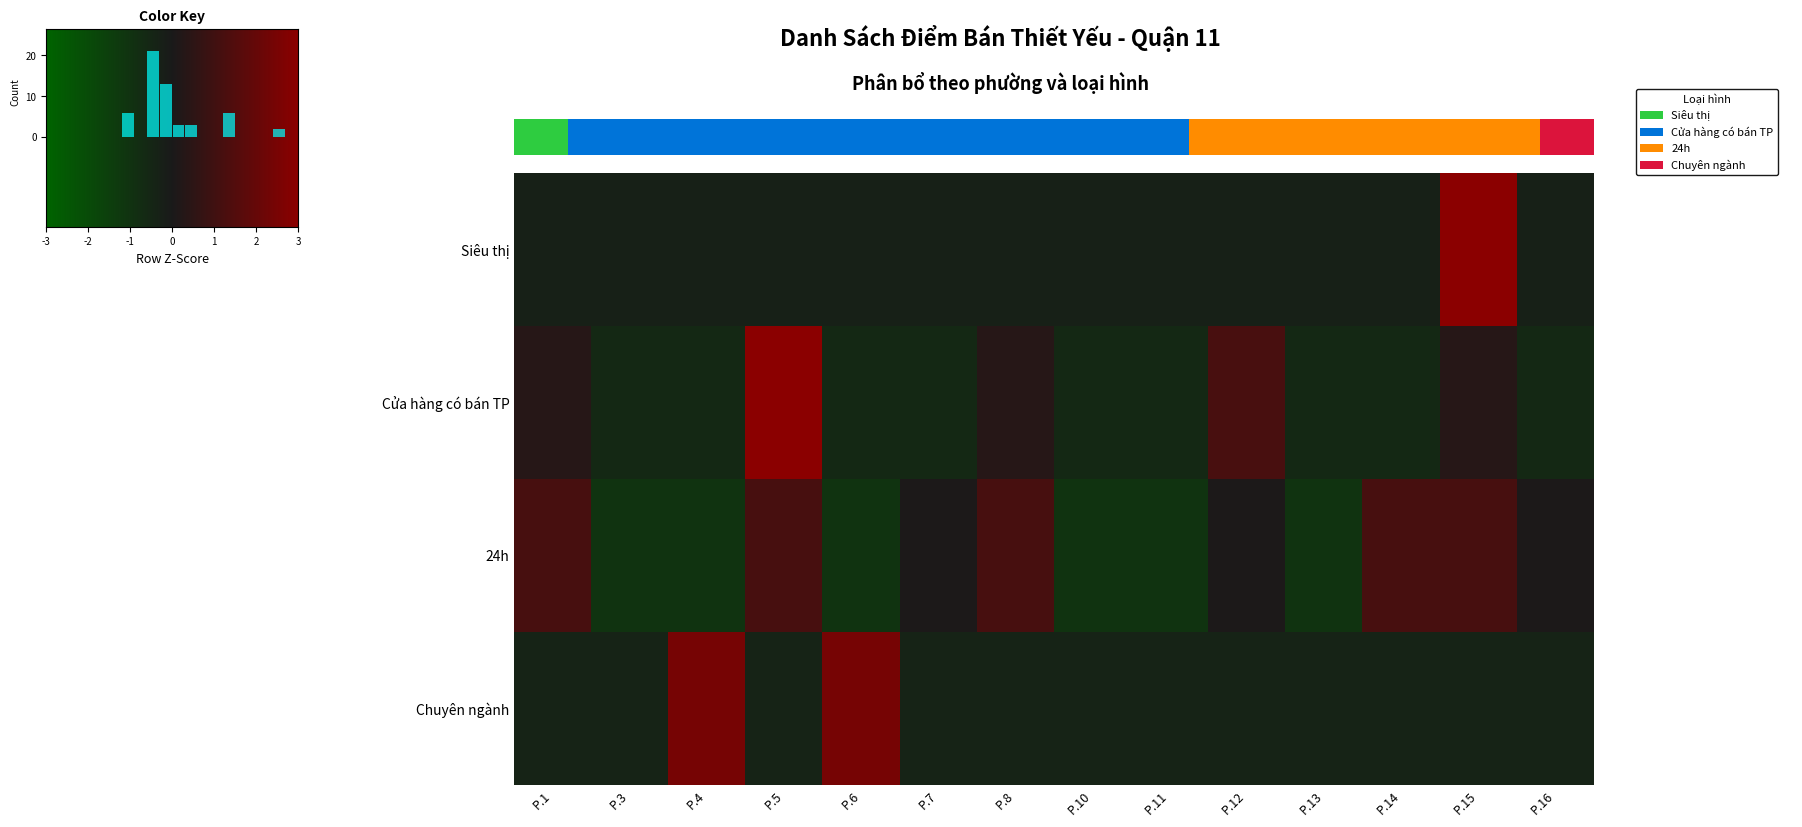

List the series in order of their peak value, highest first.

Siêu thị, Cửa hàng có bán TP, Chuyên ngành, 24h